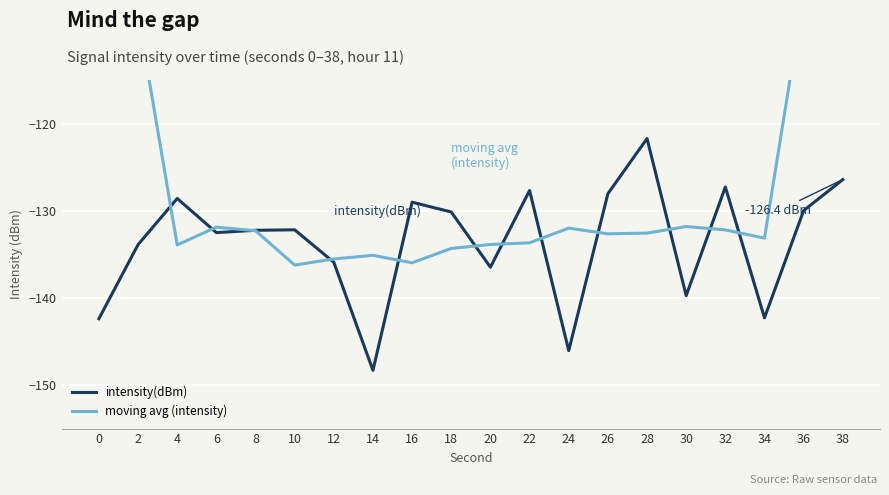

Reading left to right, what are all the values shown in this chart?

intensity(dBm): 0=-142.4	2=-133.9	4=-128.6	6=-132.5	8=-132.2	10=-132.2	12=-135.9	14=-148.3	16=-129.0	18=-130.1	20=-136.5	22=-127.7	24=-146.1	26=-128.1	28=-121.7	30=-139.7	32=-127.3	34=-142.3	36=-130.0	38=-126.4
moving avg (intensity): 0=-81.0	2=-107.5	4=-133.9	6=-131.9	8=-132.3	10=-136.2	12=-135.5	14=-135.1	16=-136.0	18=-134.3	20=-133.9	22=-133.7	24=-132.0	26=-132.6	28=-132.6	30=-131.8	32=-132.2	34=-133.1	36=-105.2	38=-79.7